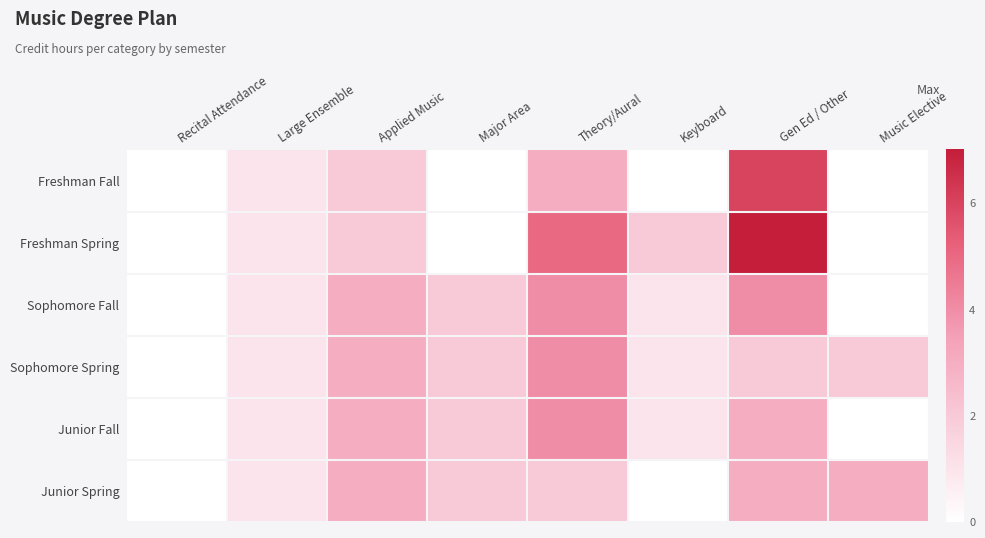

Which has a higher value, Gen Ed / Other or Theory/Aural?

Gen Ed / Other